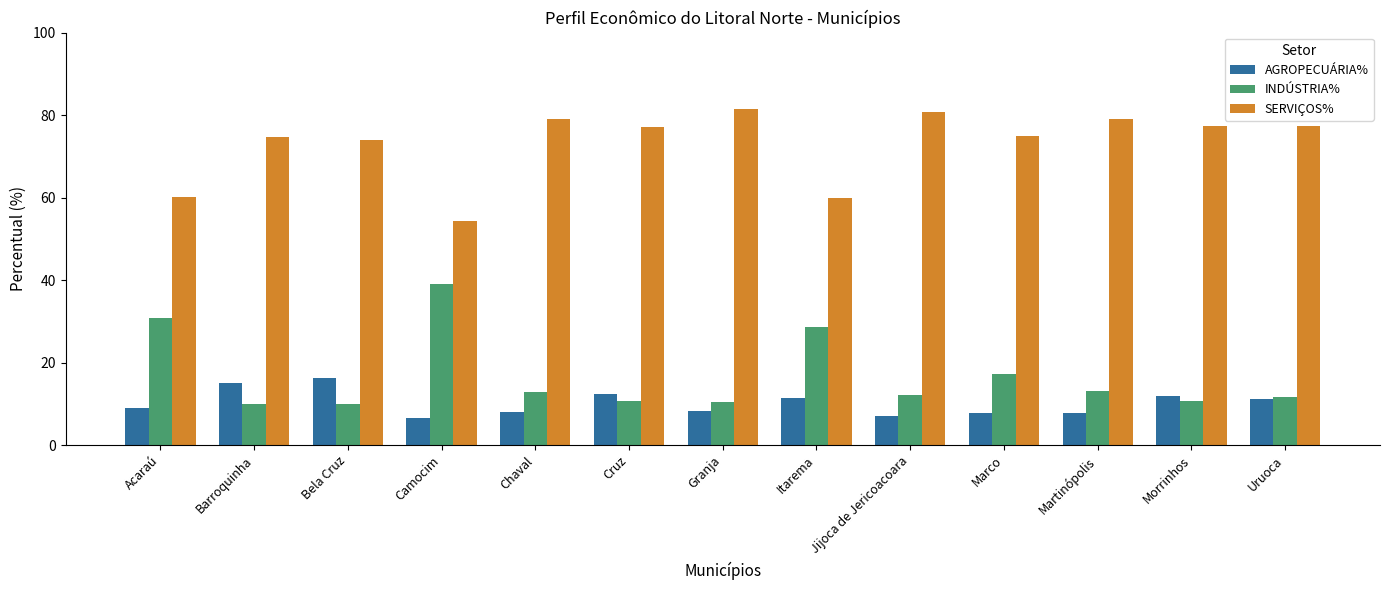

What is the label of the 5th bar from the right?

Jijoca de Jericoacoara